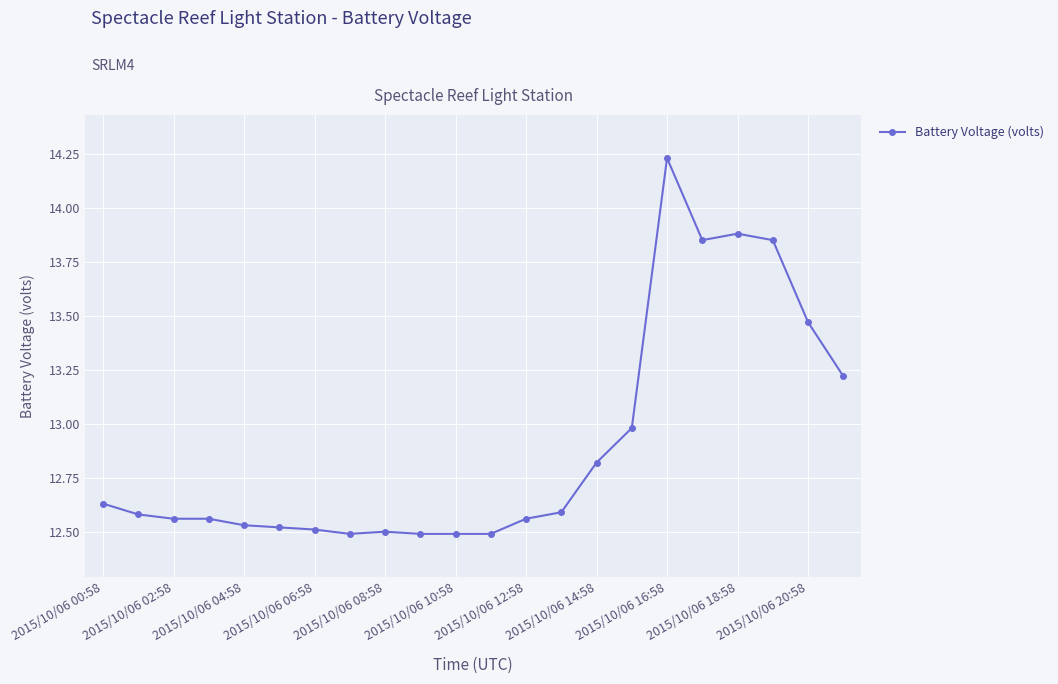

What is the difference between the second highest and minimum values?

1.4